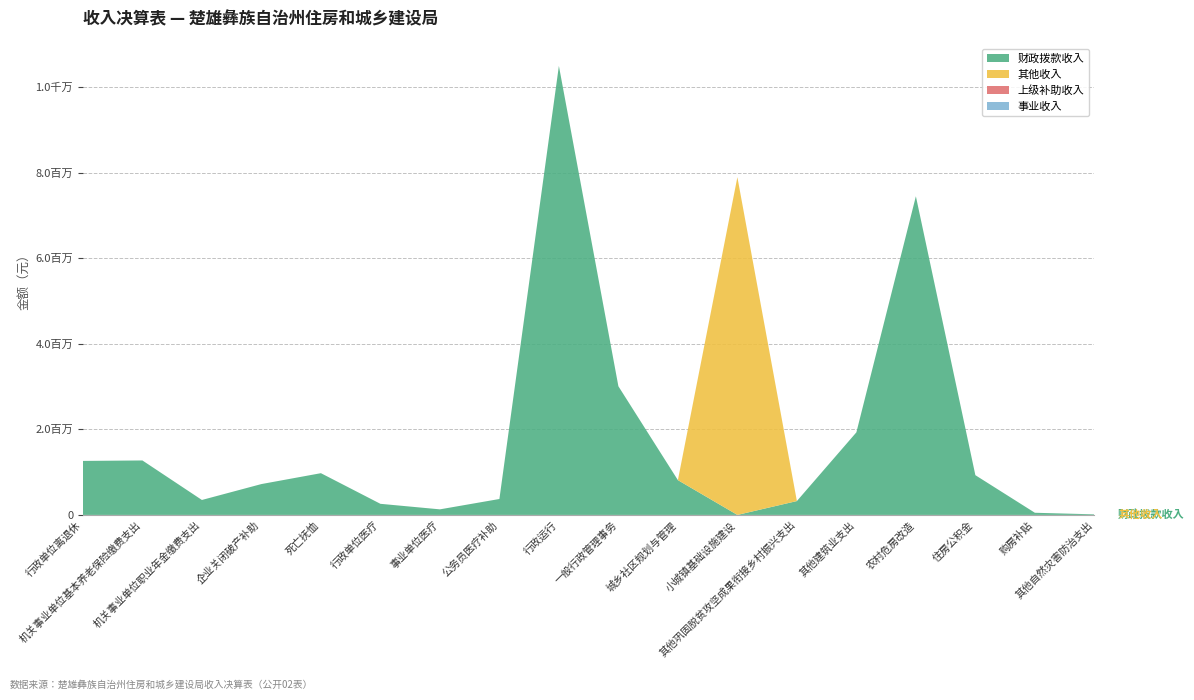

Reading left to right, extract all data points from this chart.

财政拨款收入: 1262139.2	1272901.8	349403.9	721195.4	975531.6	259513.7	130054.5	372037.2	10495481.8	3007254.1	813278.3	0.0	324000.0	1930000.0	7448048.0	928785.0	50400.0	13484.5
其他收入: 0.0	0.0	0.0	0.0	0.0	0.0	0.0	0.0	0.0	0.0	0.0	7894633.8	0.0	0.0	0.0	0.0	0.0	0.0
上级补助收入: 0.0	0.0	0.0	0.0	0.0	0.0	0.0	0.0	0.0	0.0	0.0	0.0	0.0	0.0	0.0	0.0	0.0	0.0
事业收入: 0.0	0.0	0.0	0.0	0.0	0.0	0.0	0.0	0.0	0.0	0.0	0.0	0.0	0.0	0.0	0.0	0.0	0.0